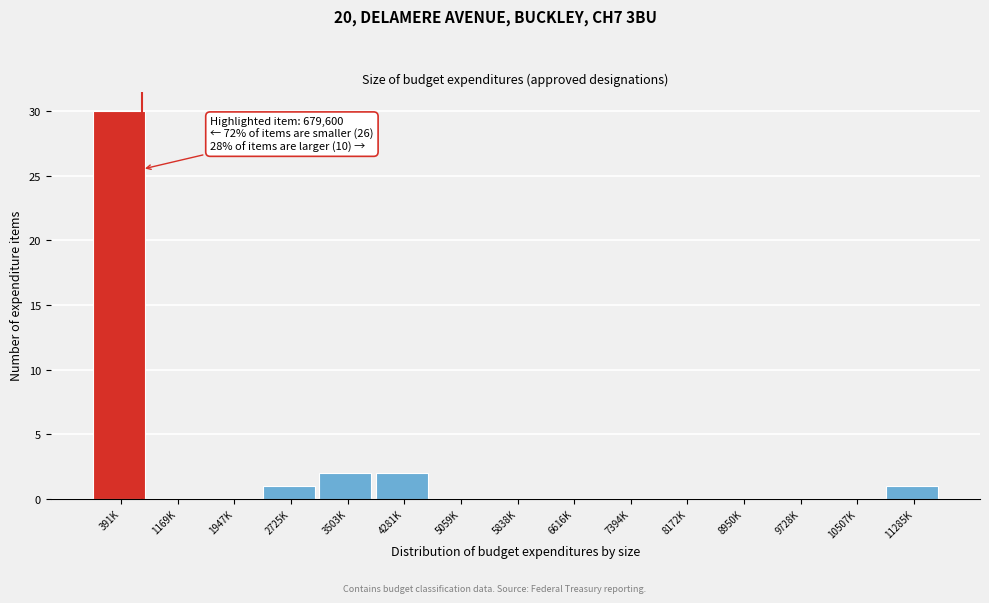

Which label corresponds to the largest value in the chart?

391K